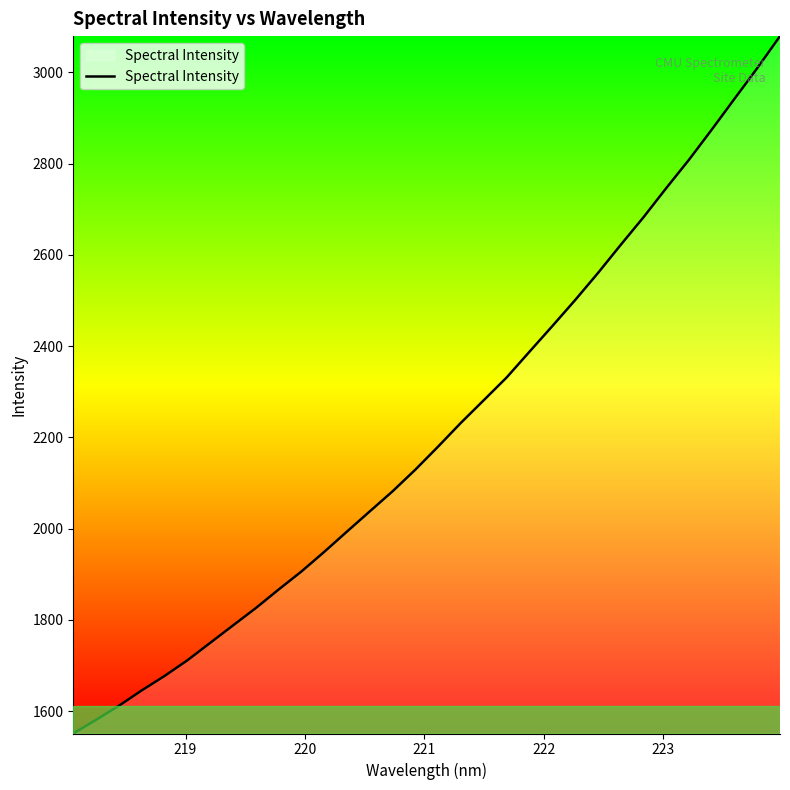

What is the greatest value displayed?

3079.5